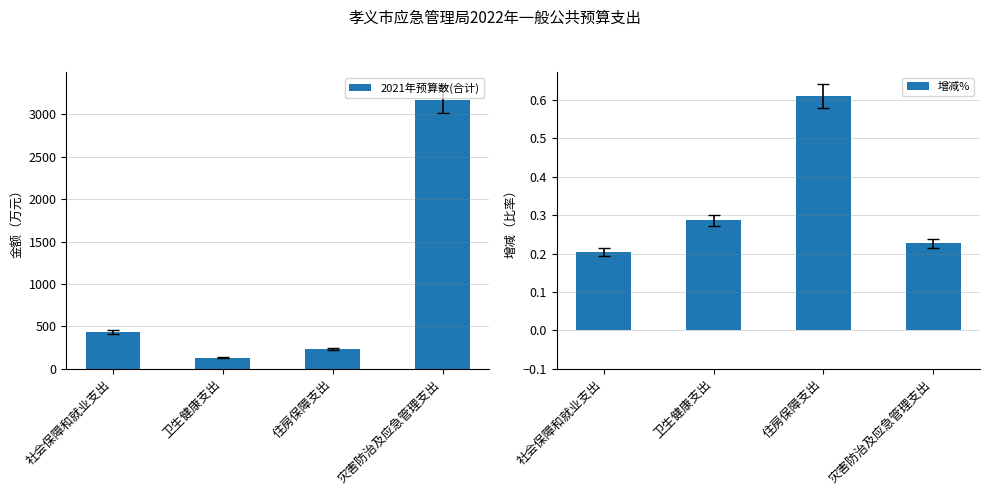

What is the difference between the 2021年预算数(合计) values at 灾害防治及应急管理支出 and 卫生健康支出?

3042.8